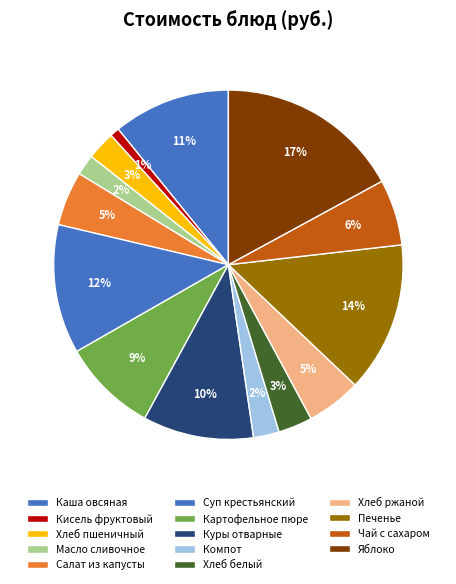

To the nearest percent, what percentage of the pie is Кисель фруктовый?

1%